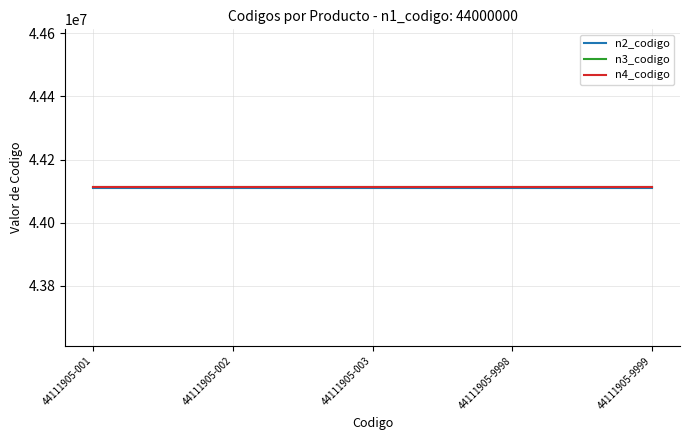

What is the lowest value of the n3_codigo series?

44111900